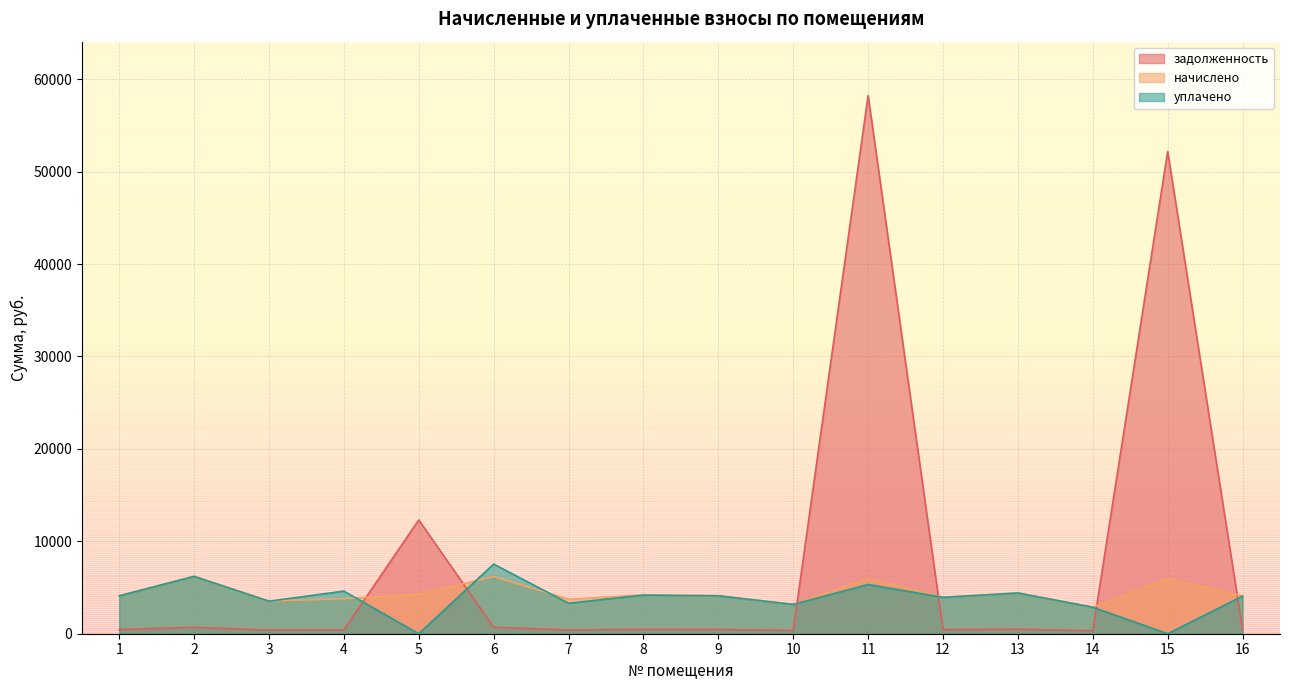

List the labels in order of уплачено value, smallest first.

5, 15, 14, 10, 7, 3, 12, 16, 1, 9, 8, 13, 4, 11, 2, 6